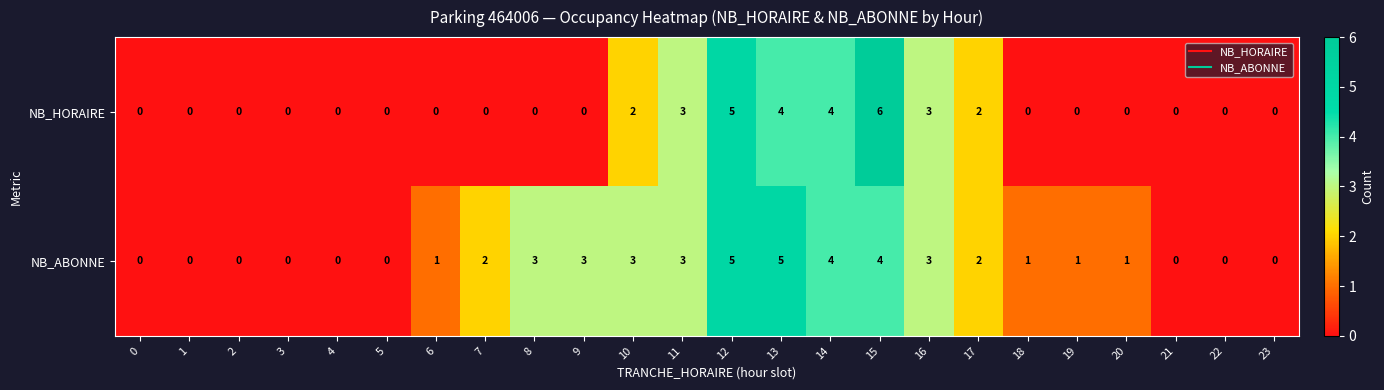

Is it true that NB_HORAIRE equals -2 at 0?

False